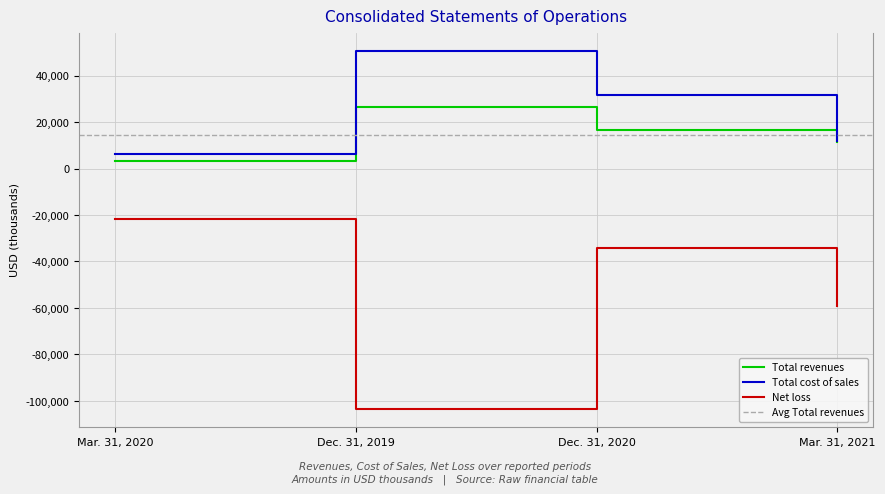

List the series in order of their peak value, highest first.

Total cost of sales, Total revenues, Net loss